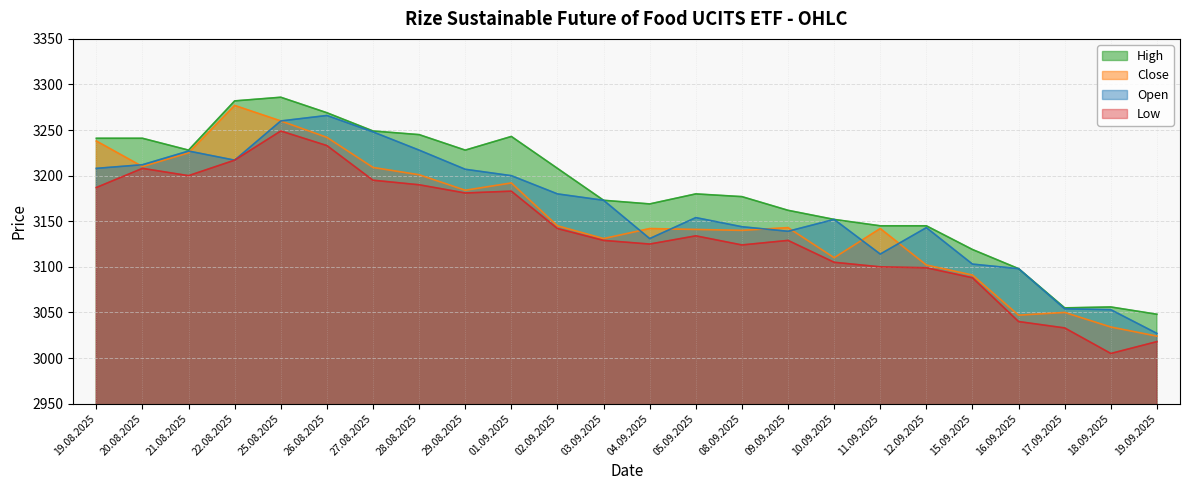

True or false: Low has a value of 3018 at 19.09.2025.

True